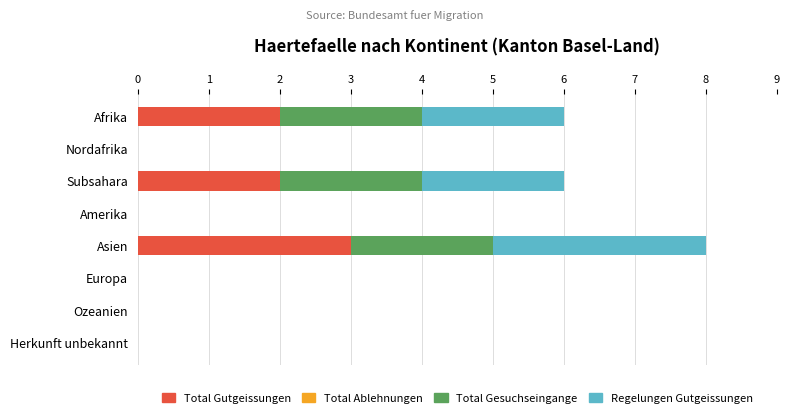

What is the sum of all Total Gutgeissungen values?

7